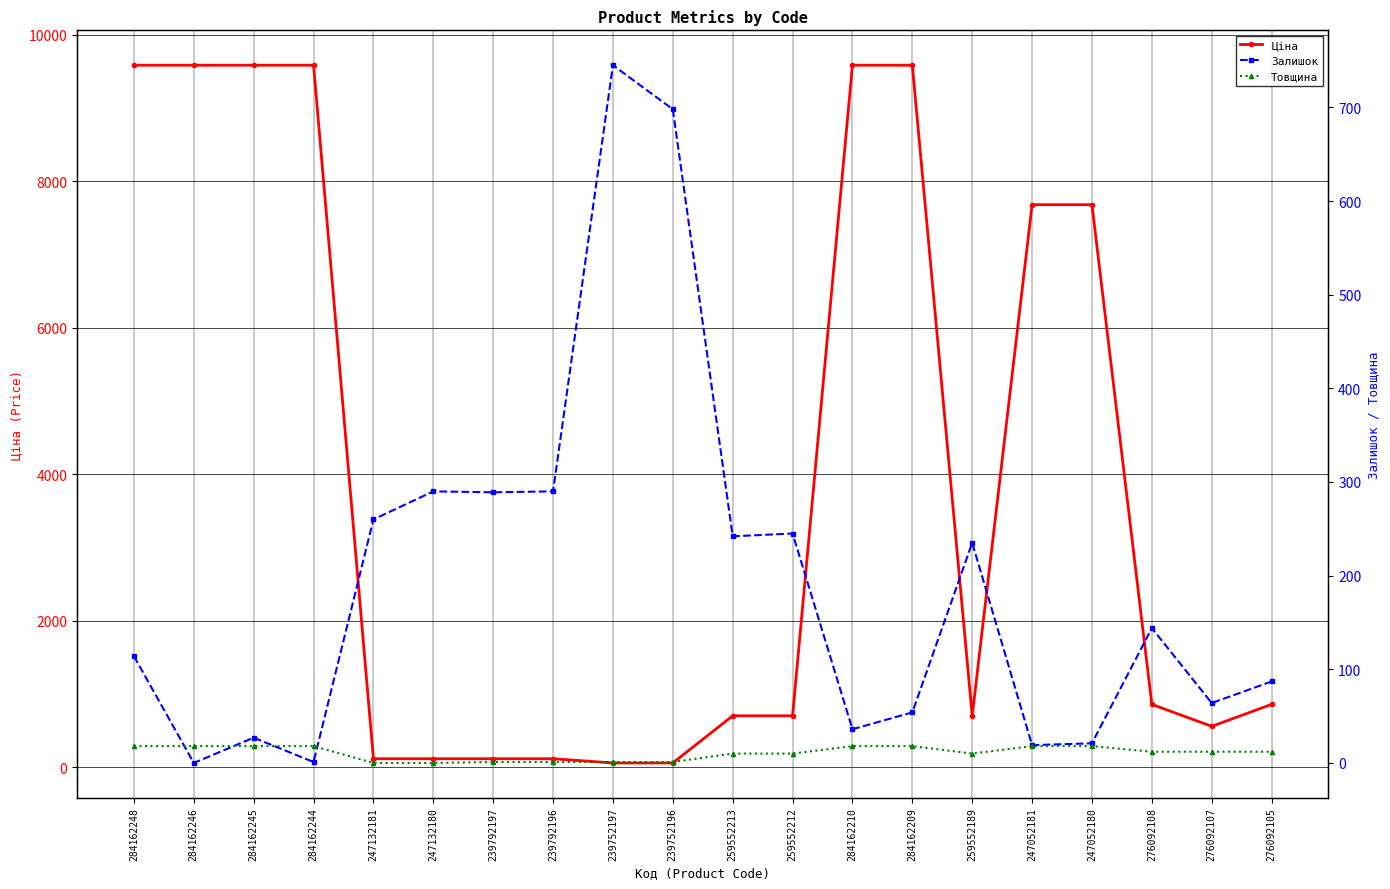

Which series has the largest range (max minus min)?

Ціна